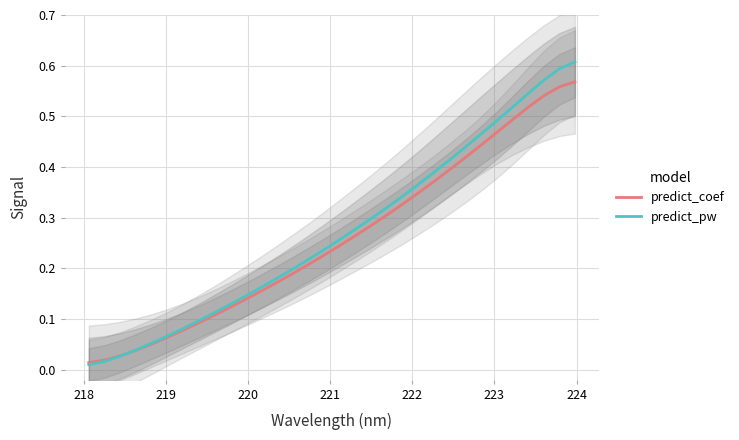

True or false: predict_coef and predict_pw cross at least once.

True